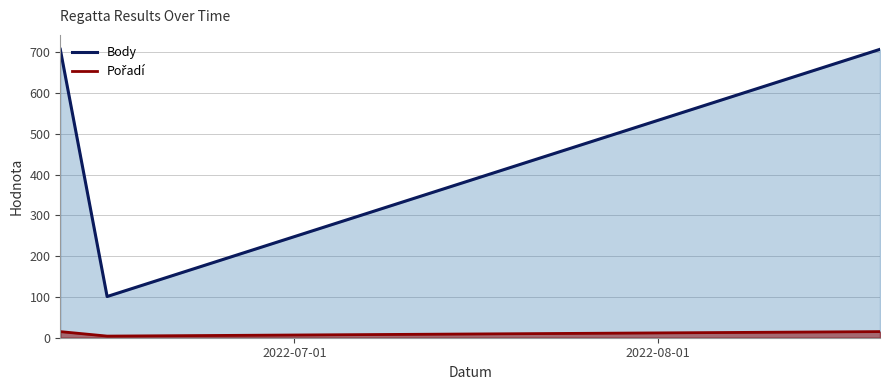

Does the chart have visible grid lines?

Yes